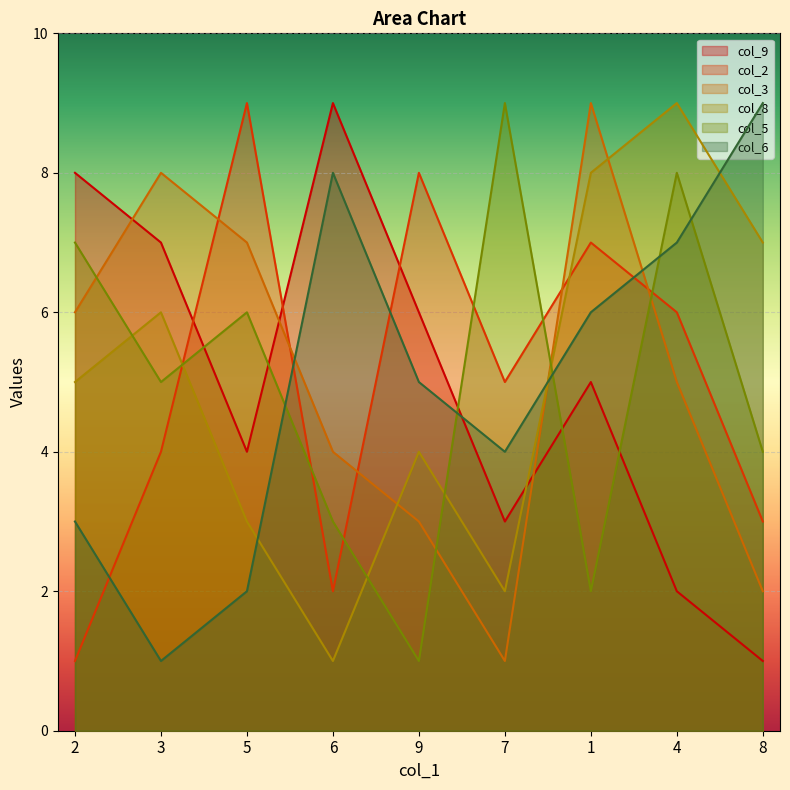

How many lines are shown in the chart?

6